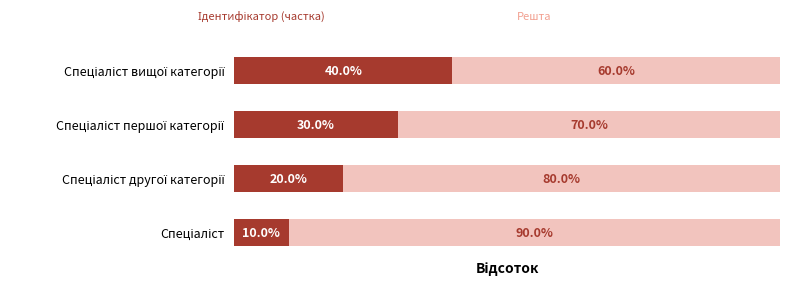

How many groups of bars are there?

4